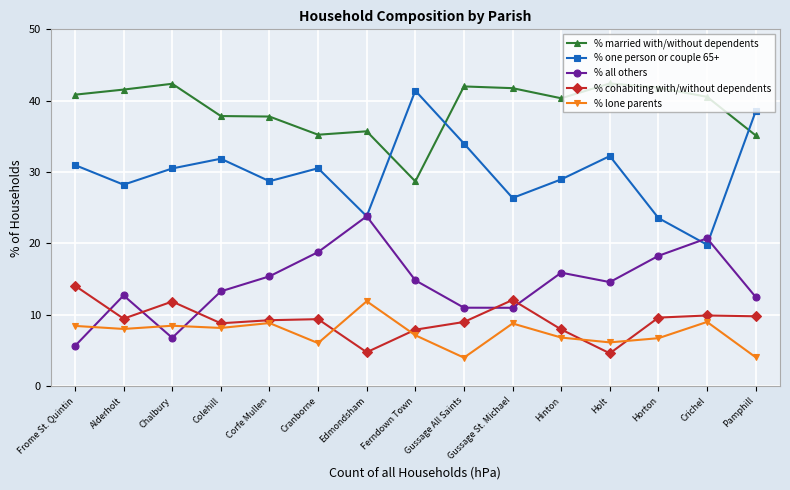

True or false: % cohabiting with/without dependents has more than 2 points higher than both neighbors.

True